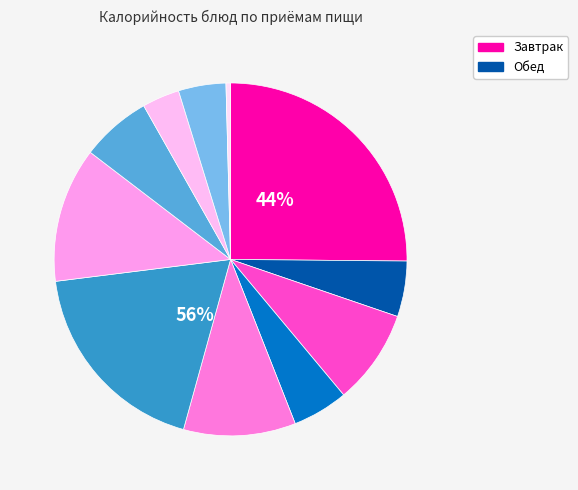

What percentage do Батон нарезной (завтрак) and Пудинг творожный together represent?

33.8%